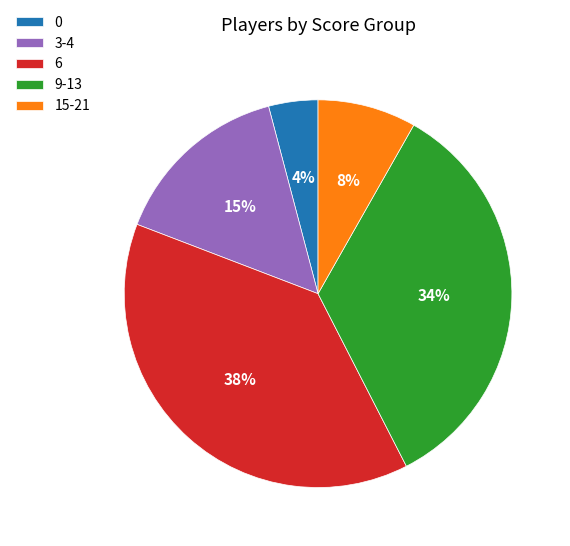

Do 9-13 and 15-21 together represent more than half of the pie?

No